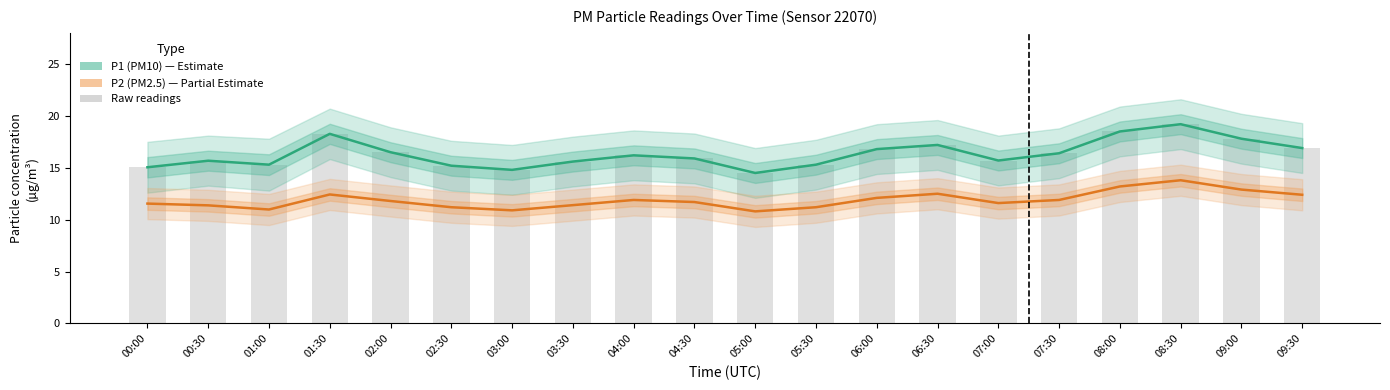

At how many categories does at least one series exceed 14?

20